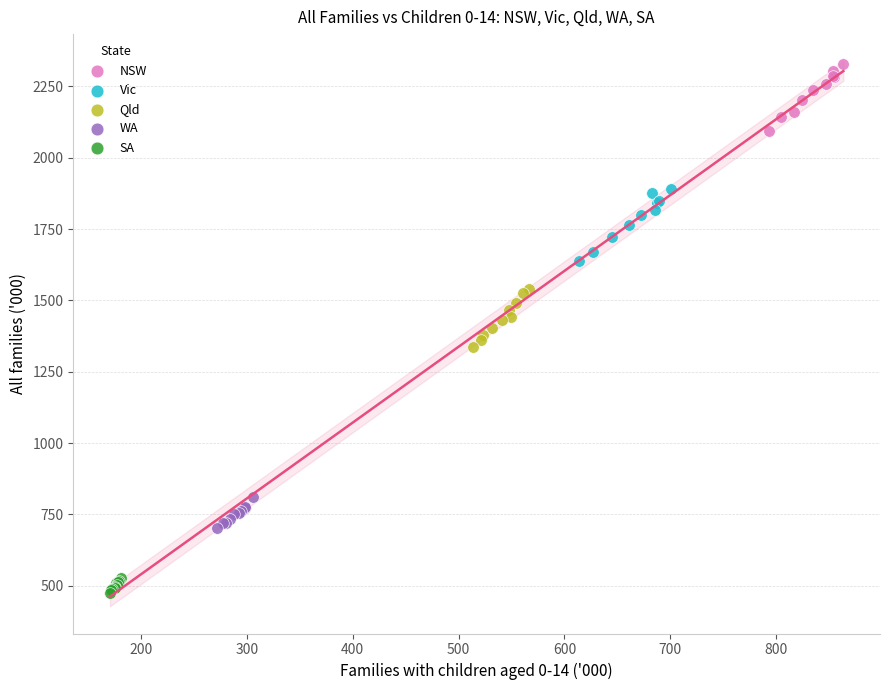

Which series contains the highest Y value?

NSW